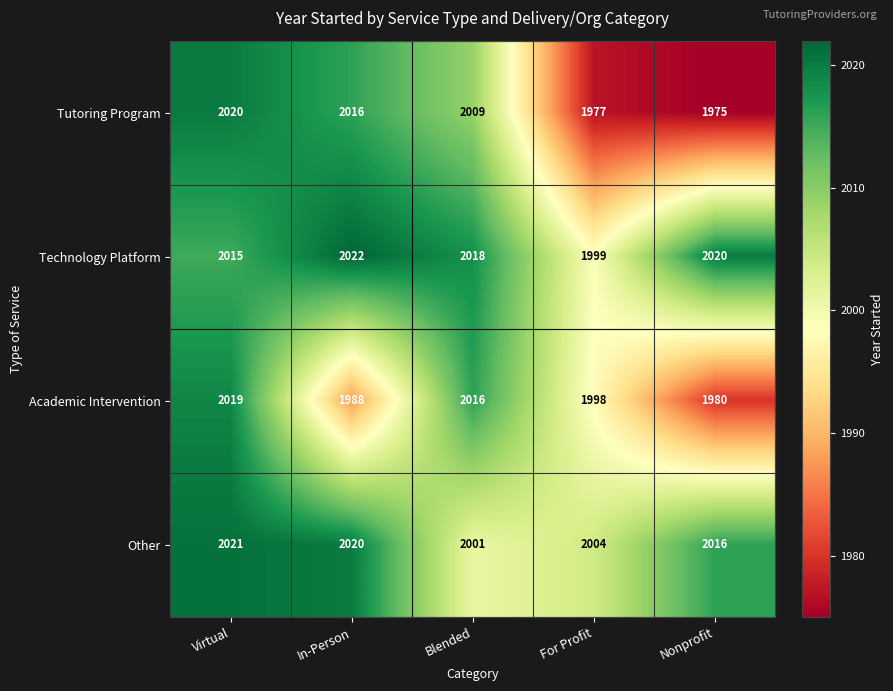

The Technology Platform series shows 2838 at Virtual. True or false?

False